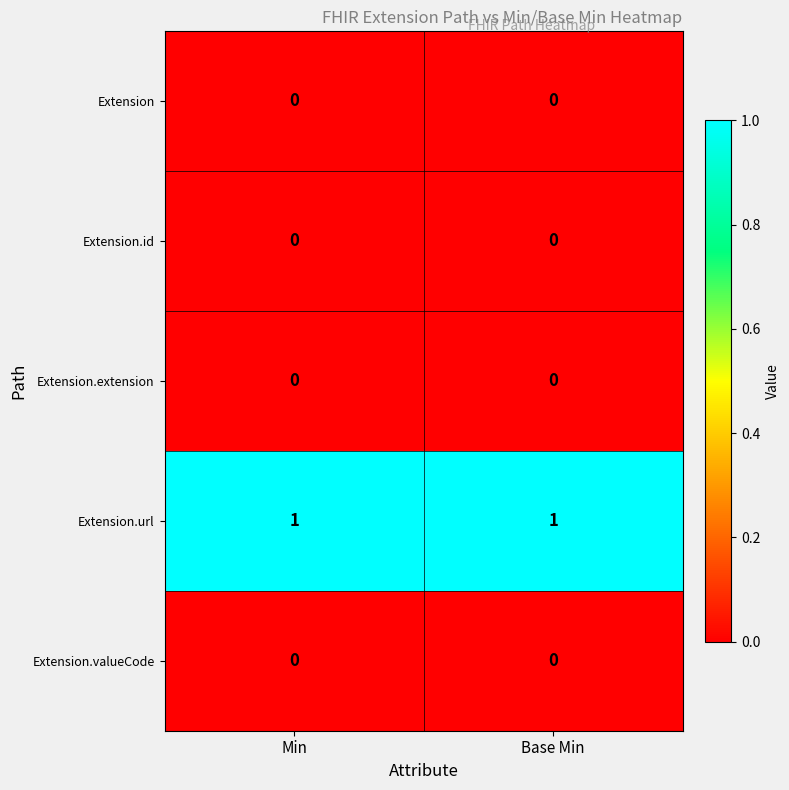

Is it true that Extension.valueCode equals 0 at Base Min?

True